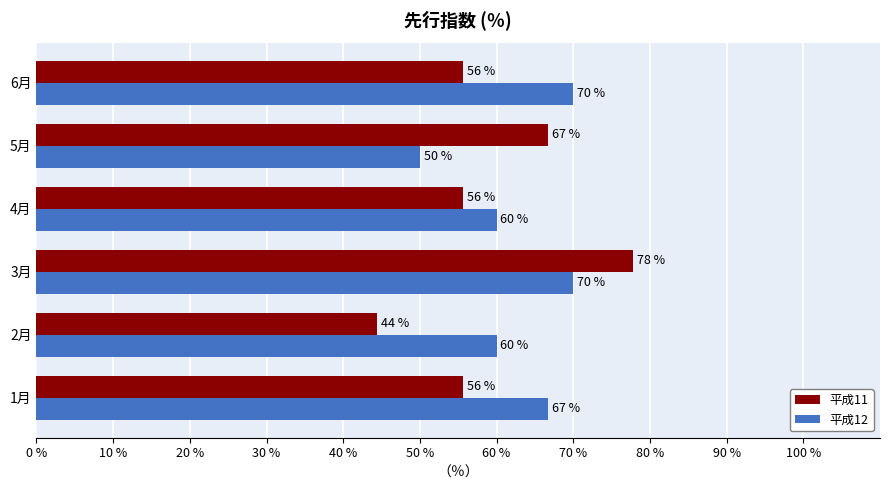

What is the average value of the 平成12 series?

62.8